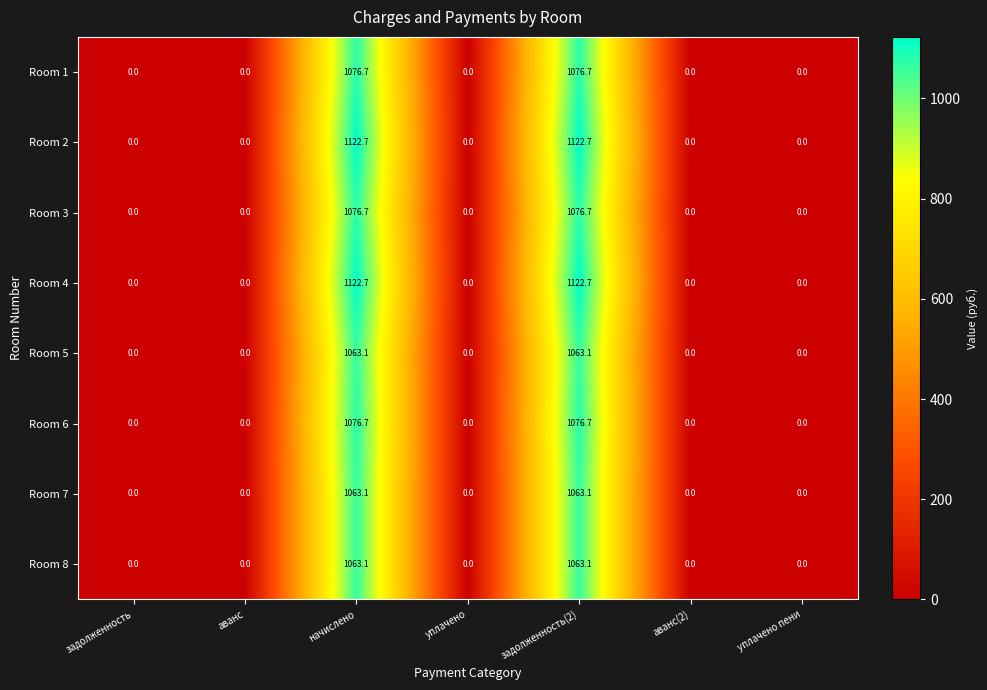

Is it true that Room 3 equals 0.0 at аванс?

True